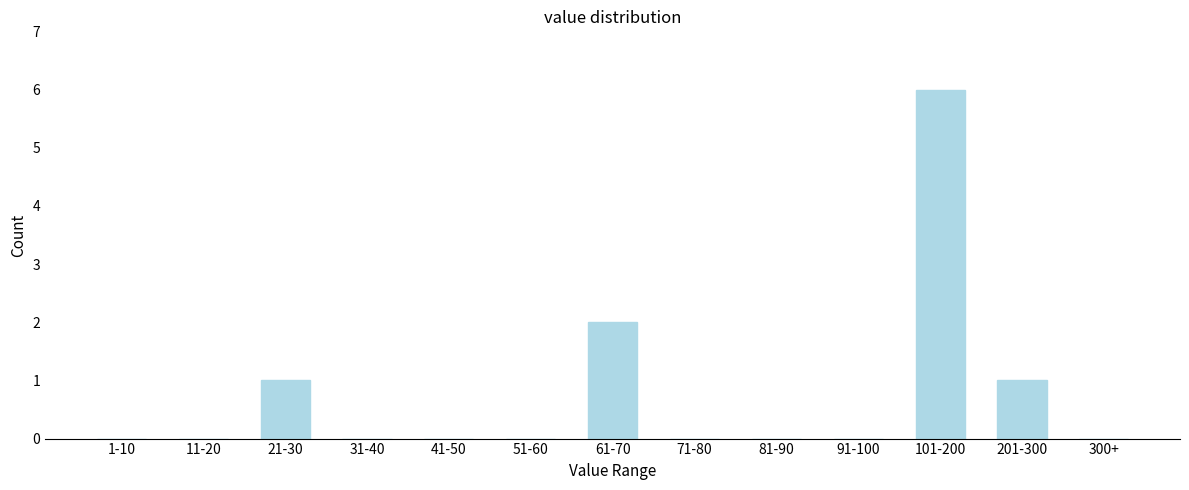

Reading left to right, list all the values displayed in this chart.

1-10=0	11-20=0	21-30=1	31-40=0	41-50=0	51-60=0	61-70=2	71-80=0	81-90=0	91-100=0	101-200=6	201-300=1	300+=0